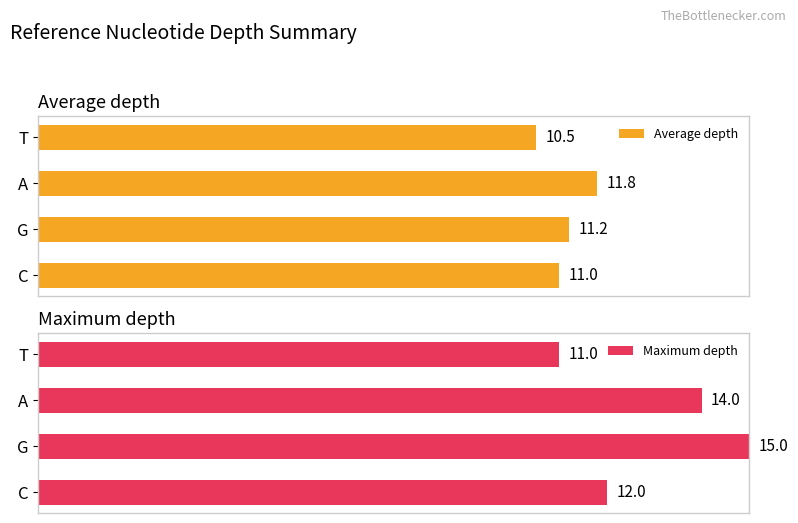

Which category has the lowest value in the Maximum depth series?

T